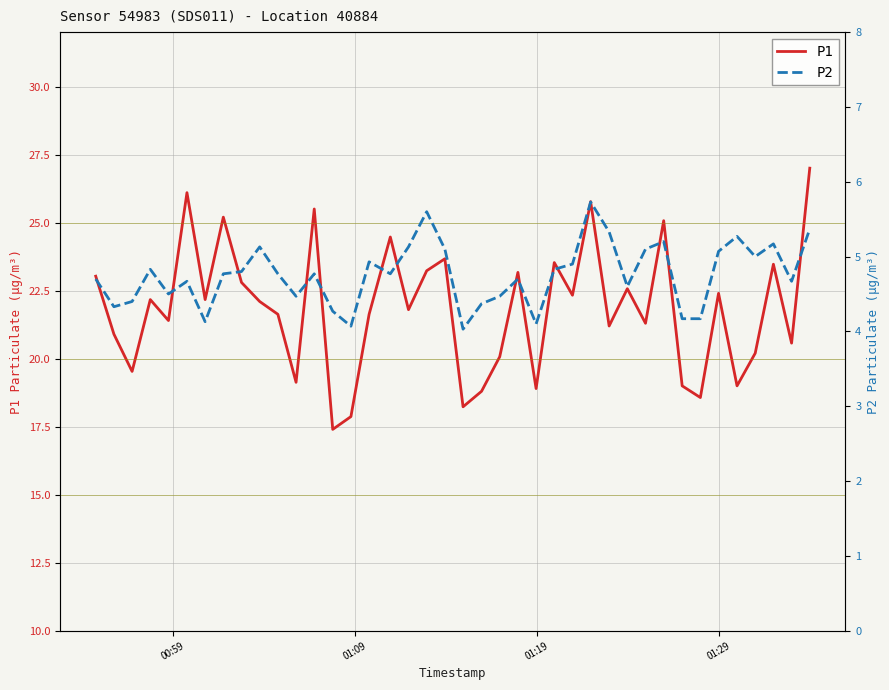

Which series has the widest spread of values?

P1